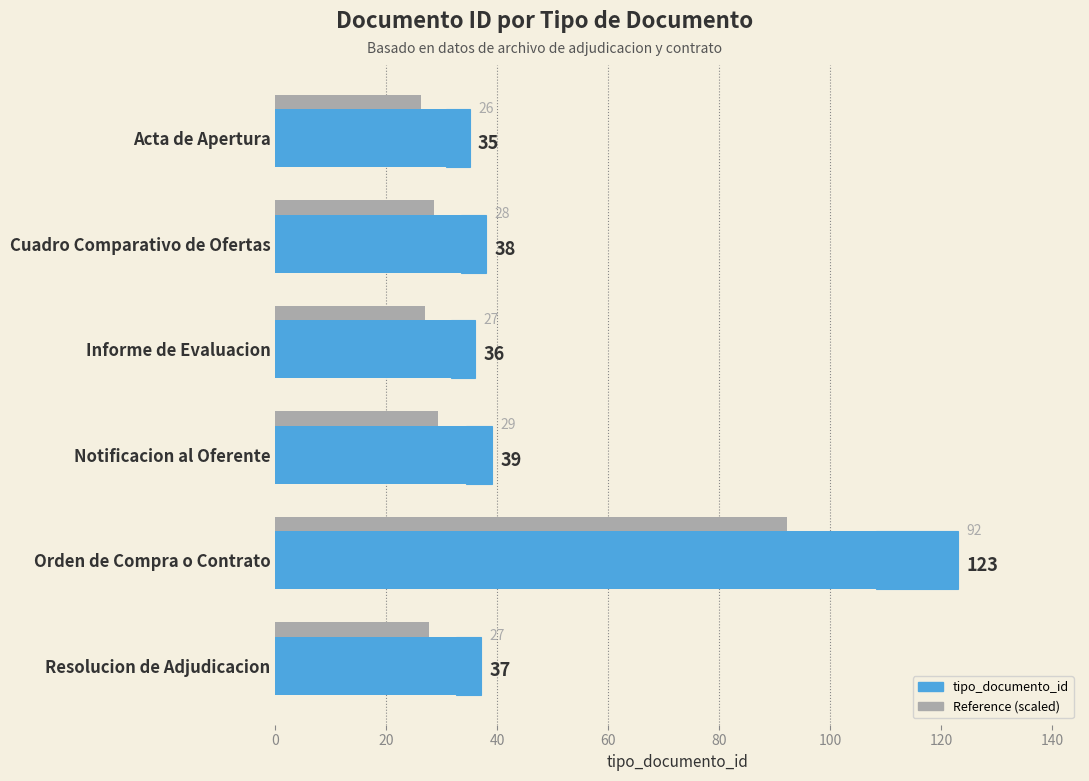

Between Orden de Compra o Contrato and Resolucion de Adjudicacion, which series saw the biggest shift?

tipo_documento_id